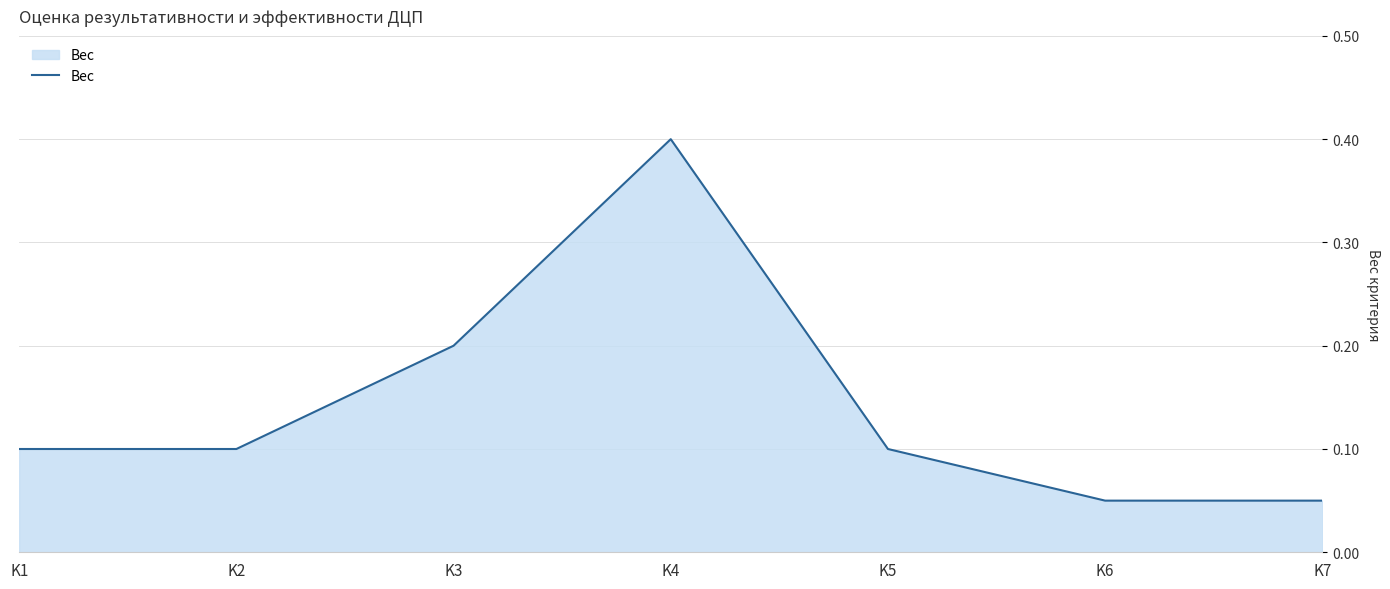

Which has a higher value, K1 or K6?

K1